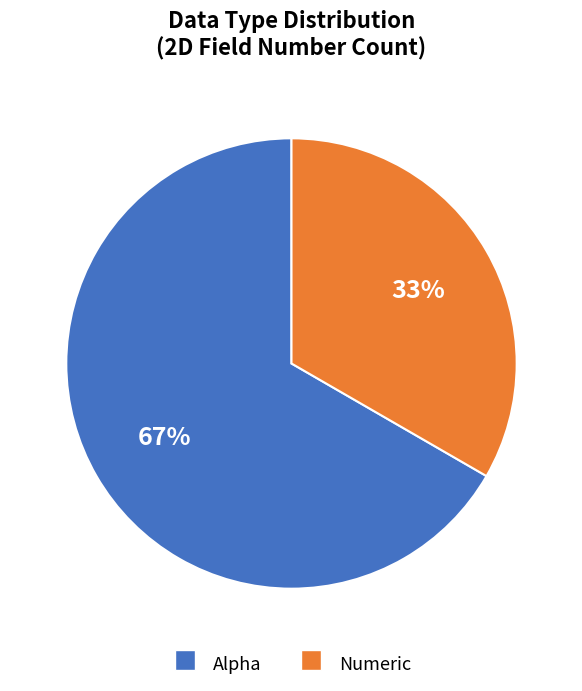

Between Numeric and Alpha, which is larger?

Alpha